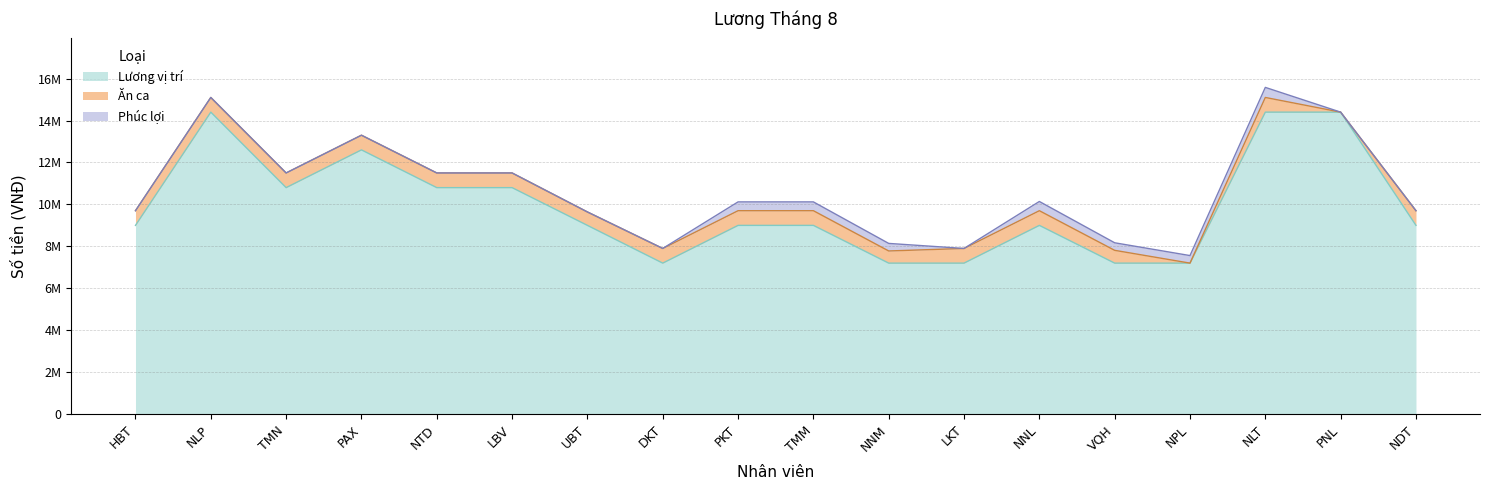

How many data points in Phúc lợi are above 0?

7